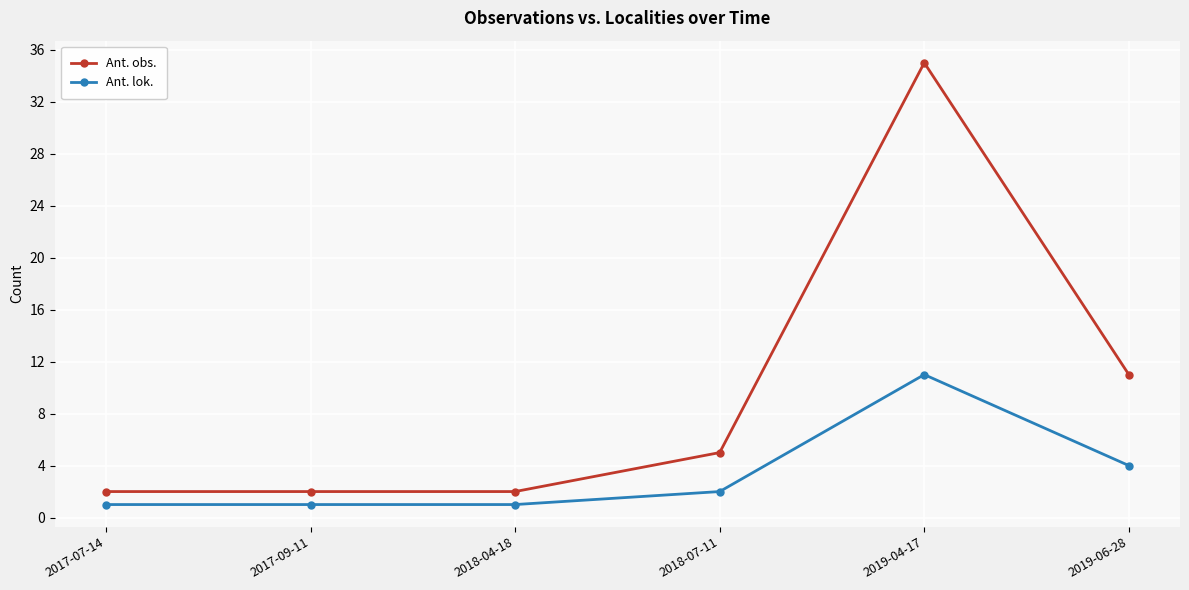

The value of Ant. obs. at 2019-04-17 is 59. True or false?

False